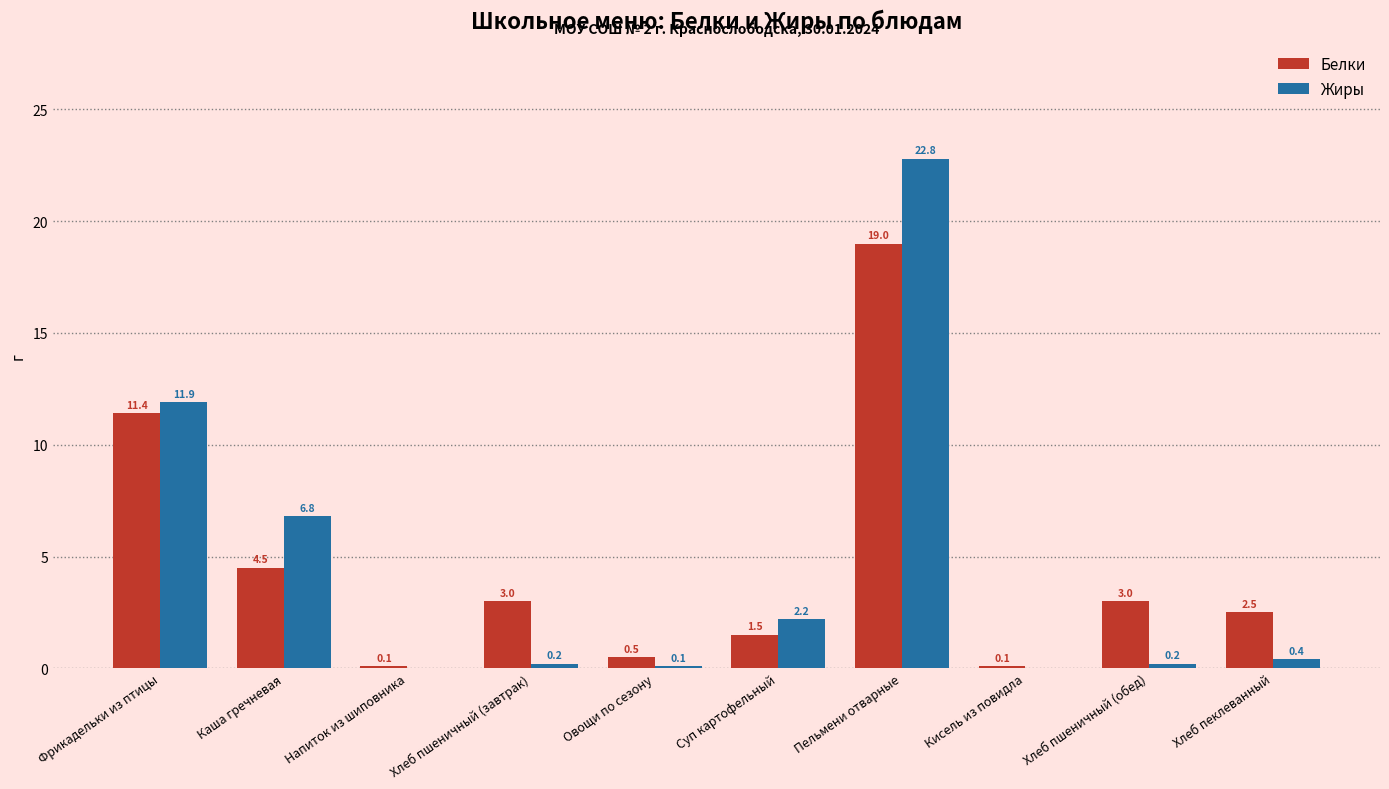

What is the sum of the Жиры values at Каша гречневая and Хлеб пшеничный (обед)?

7.0